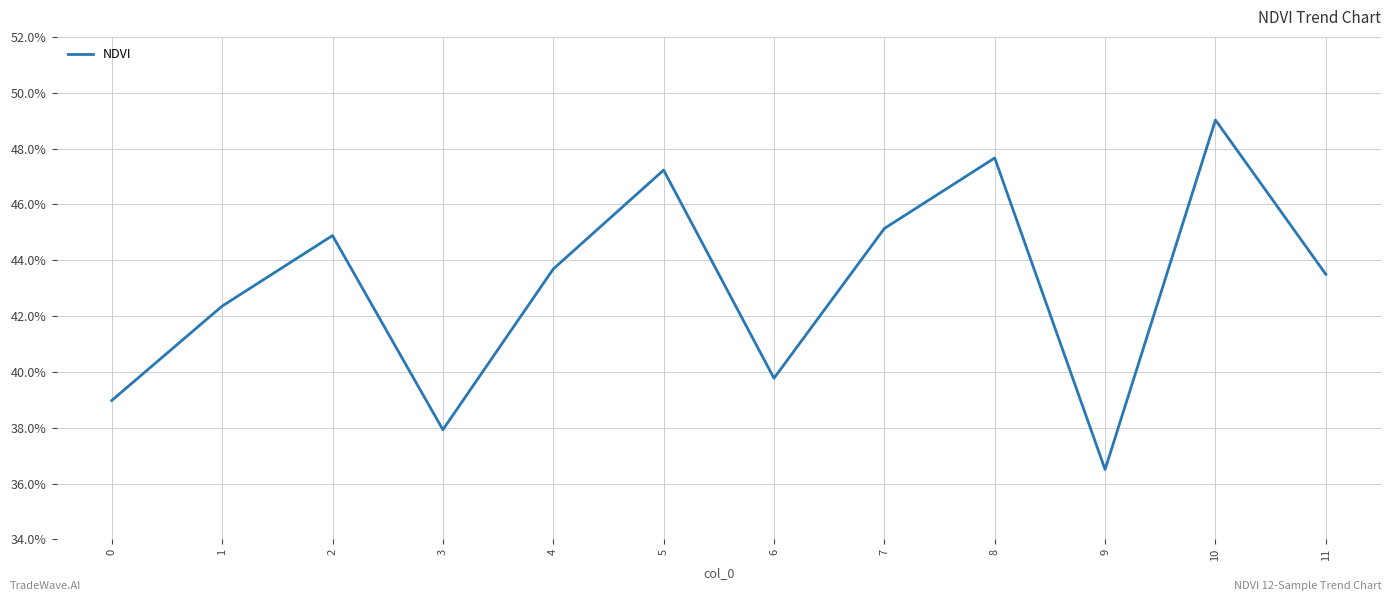

Reading left to right, transcribe all the data shown in this chart.

0.4	0.4	0.4	0.4	0.4	0.5	0.4	0.5	0.5	0.4	0.5	0.4